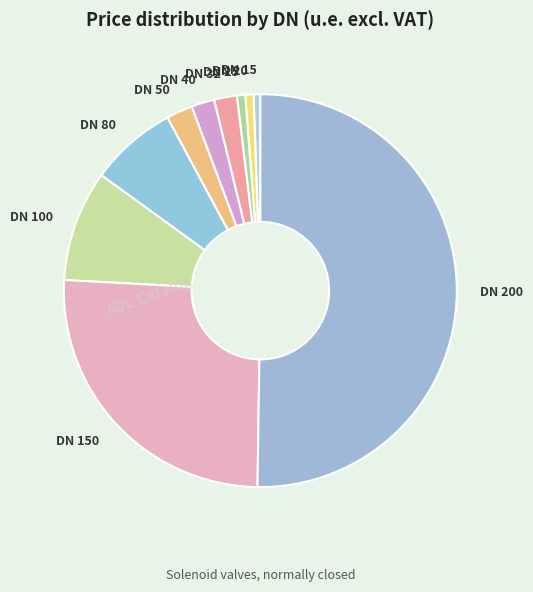

The DN 40 slice represents 2% of the pie. True or false?

True